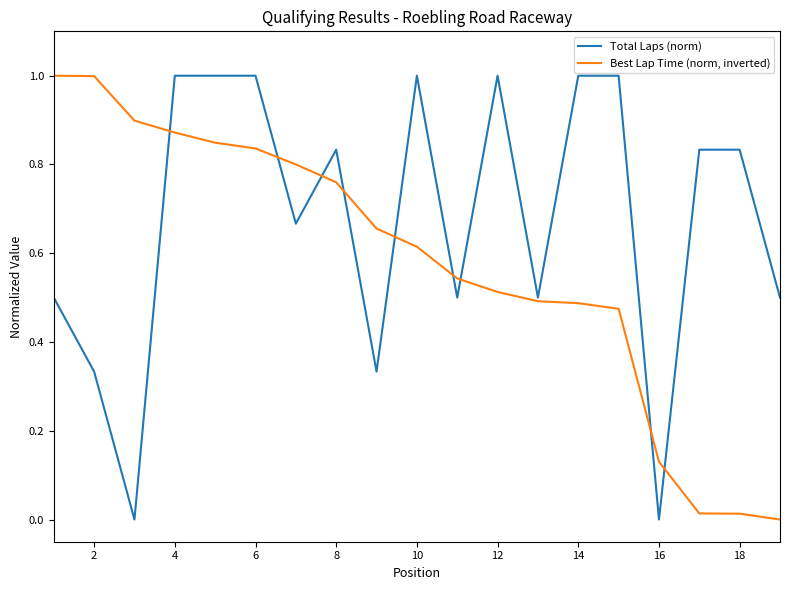

After their last crossing, which series has the higher values: Best Lap Time (norm, inverted) or Total Laps (norm)?

Total Laps (norm)